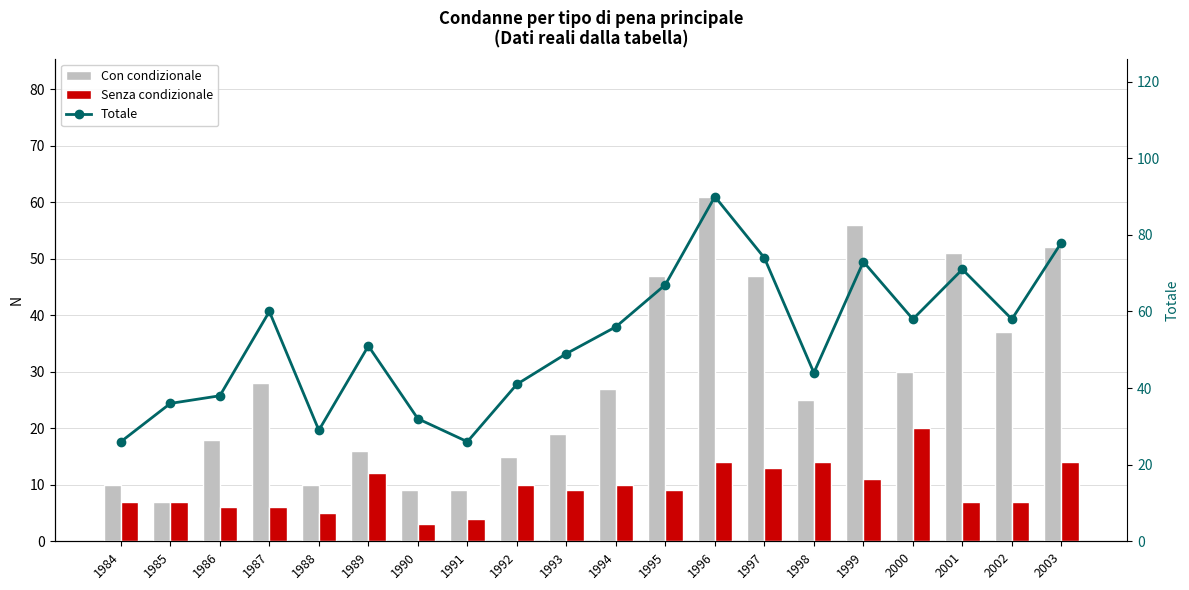

What is the difference between the maximum and minimum values in the Senza condizionale series?

17